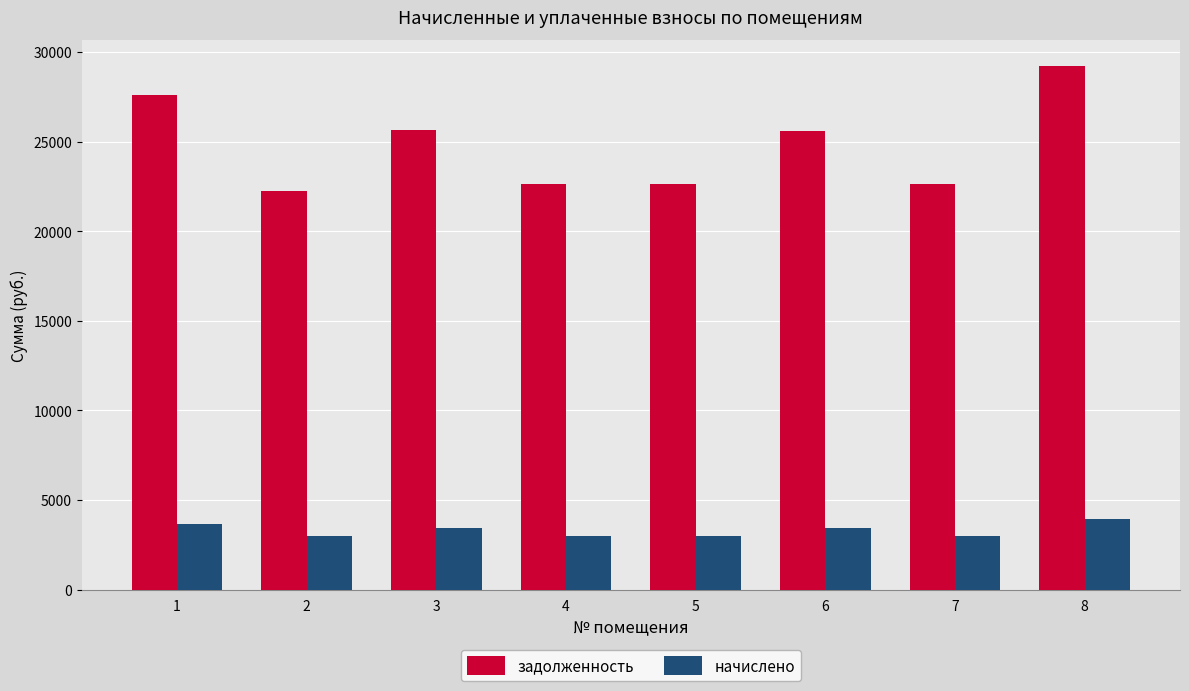

List the series in order of their overall mean, lowest first.

начислено, задолженность